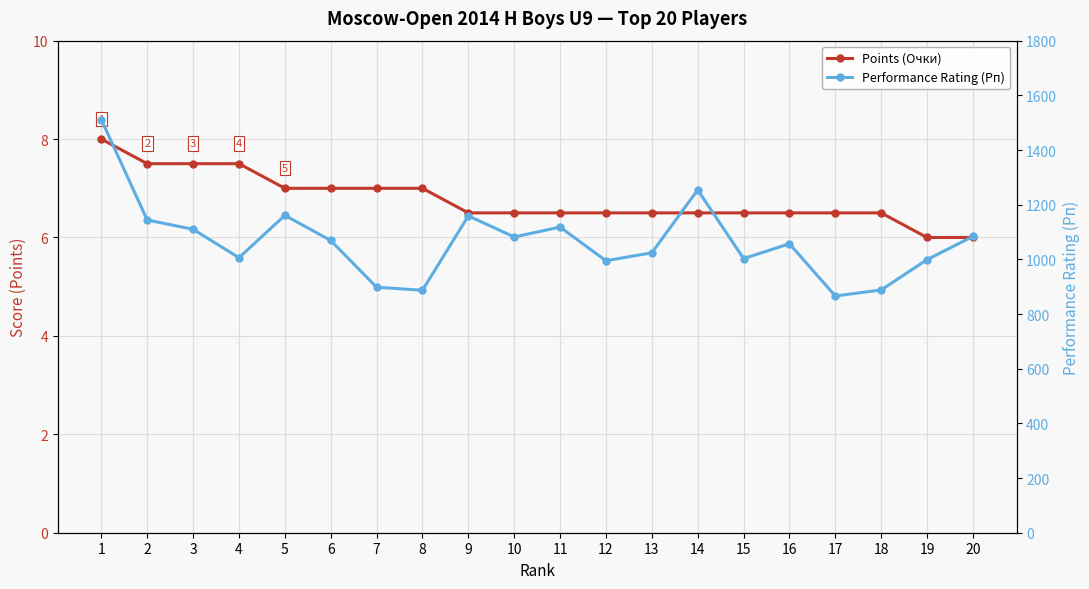

What are all the series names shown in the legend?

Points (Очки), Performance Rating (Рп)